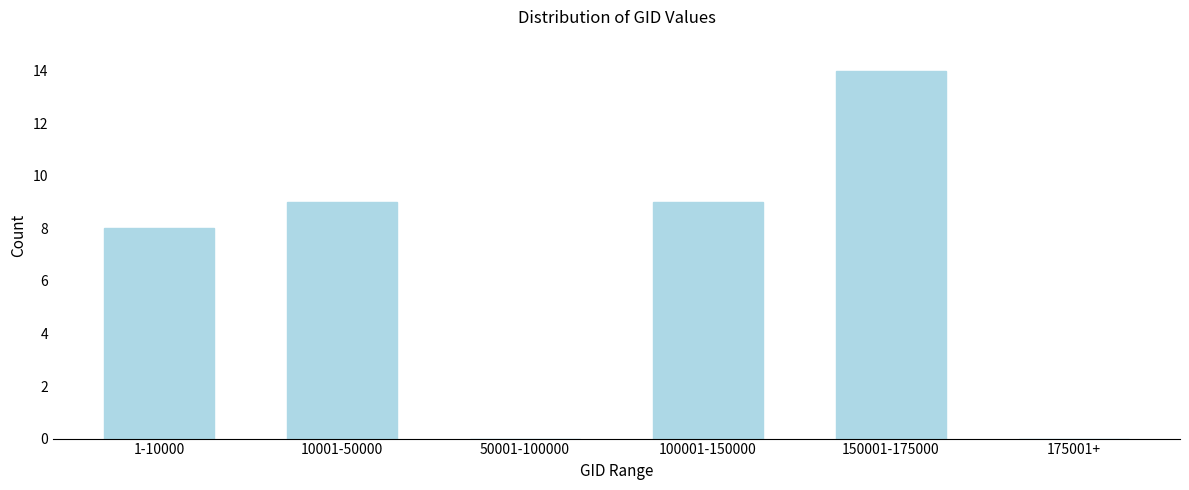

Reading left to right, list all the values displayed in this chart.

1-10000=8	10001-50000=9	50001-100000=0	100001-150000=9	150001-175000=14	175001+=0